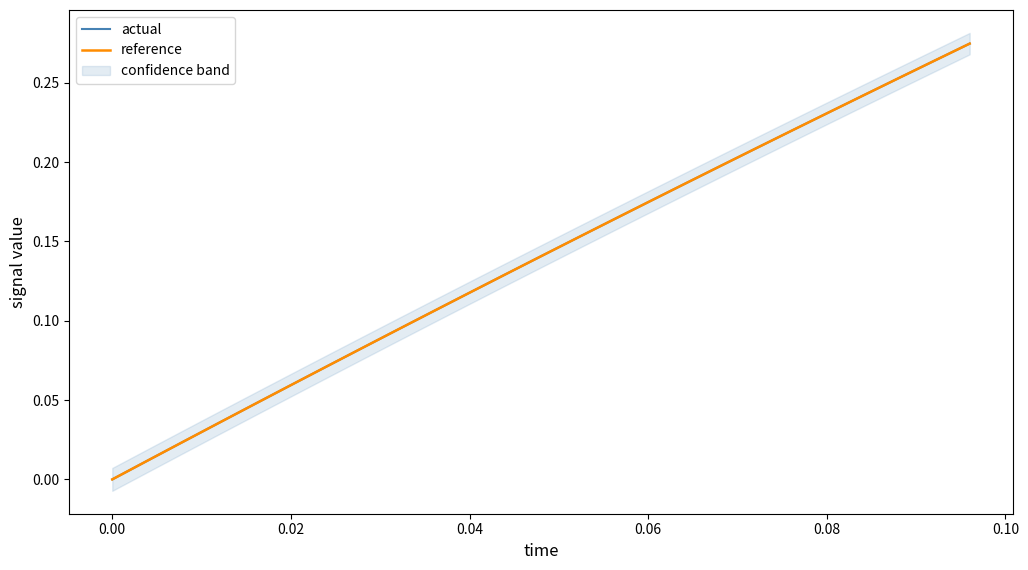

What is the label of the 5th point from the left?

0.06